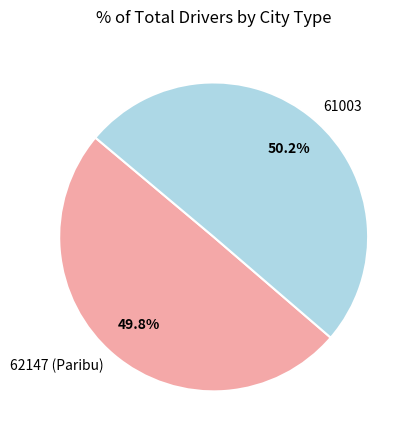

Is there a majority slice in this chart?

Yes